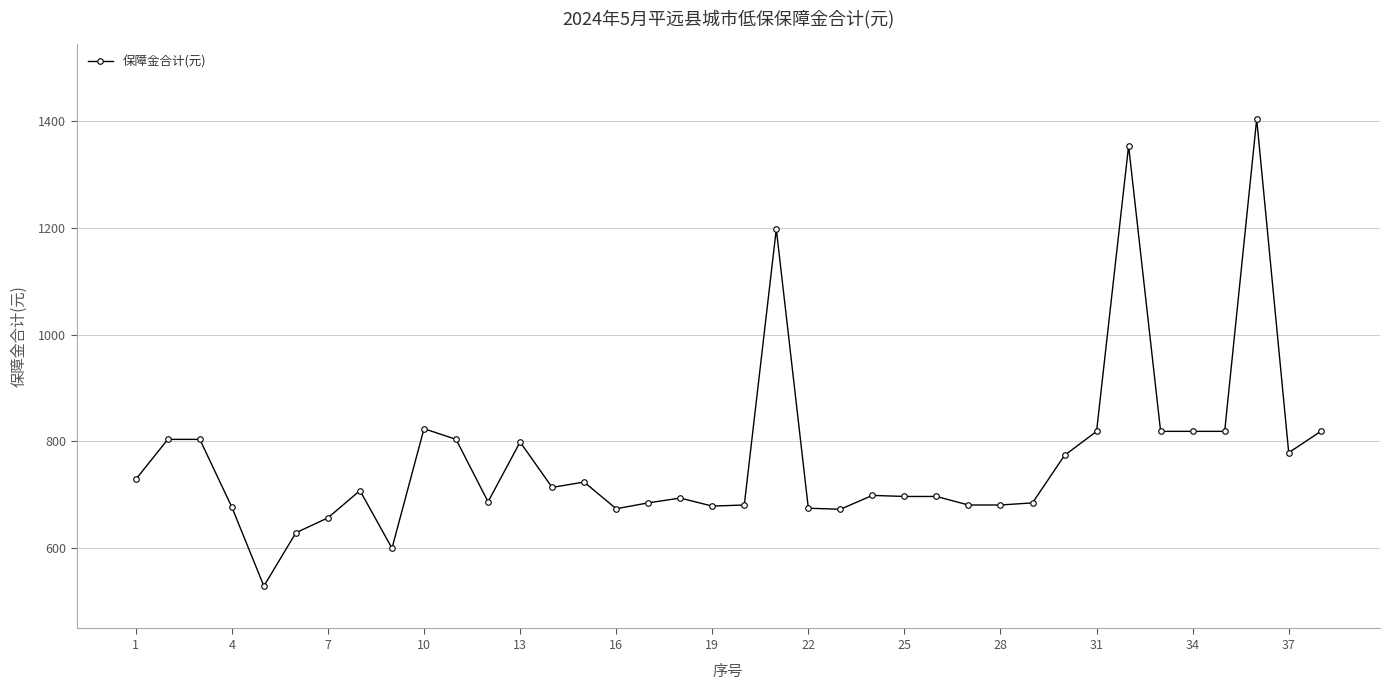

True or false: there are more than 2 points higher than both neighbors.

True